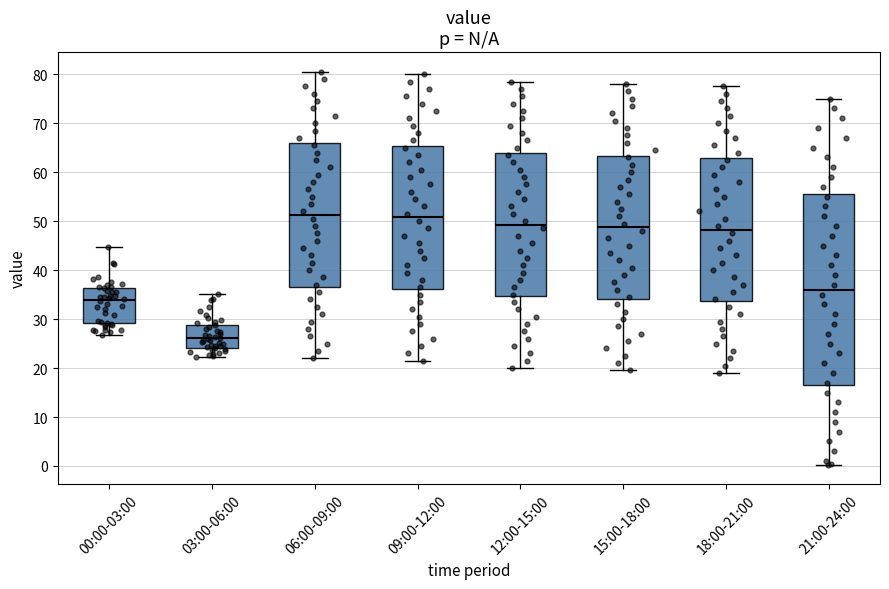

Reading left to right, read every box against the y-axis: the position of its median line, the range the box covers, and the ends of its whiskers. The values are not printed on the chart, so give them approximately, as read against the axis.

00:00-03:00: median 34, box 29 to 36, whiskers 27 to 45
03:00-06:00: median 26, box 24 to 29, whiskers 22 to 35
06:00-09:00: median 51, box 37 to 66, whiskers 22 to 81
09:00-12:00: median 51, box 36 to 65, whiskers 22 to 80
12:00-15:00: median 49, box 35 to 64, whiskers 20 to 79
15:00-18:00: median 49, box 34 to 63, whiskers 20 to 78
18:00-21:00: median 48, box 34 to 63, whiskers 19 to 78
21:00-24:00: median 36, box 17 to 56, whiskers 0 to 75